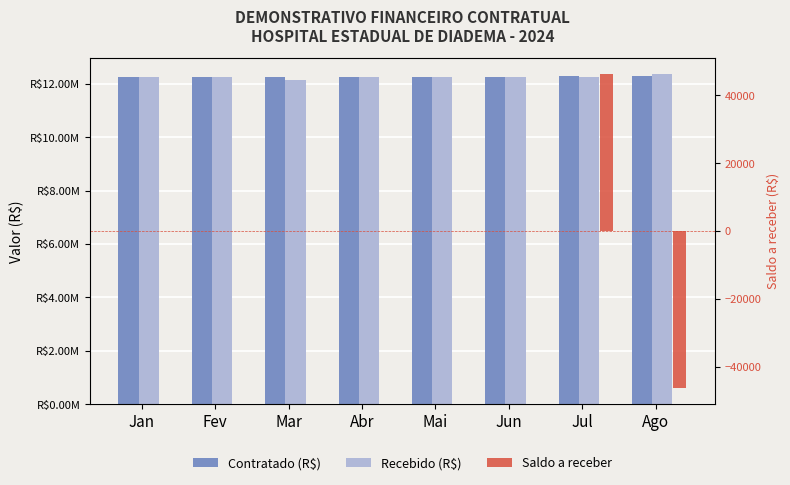

How many categories are shown in the chart?

8